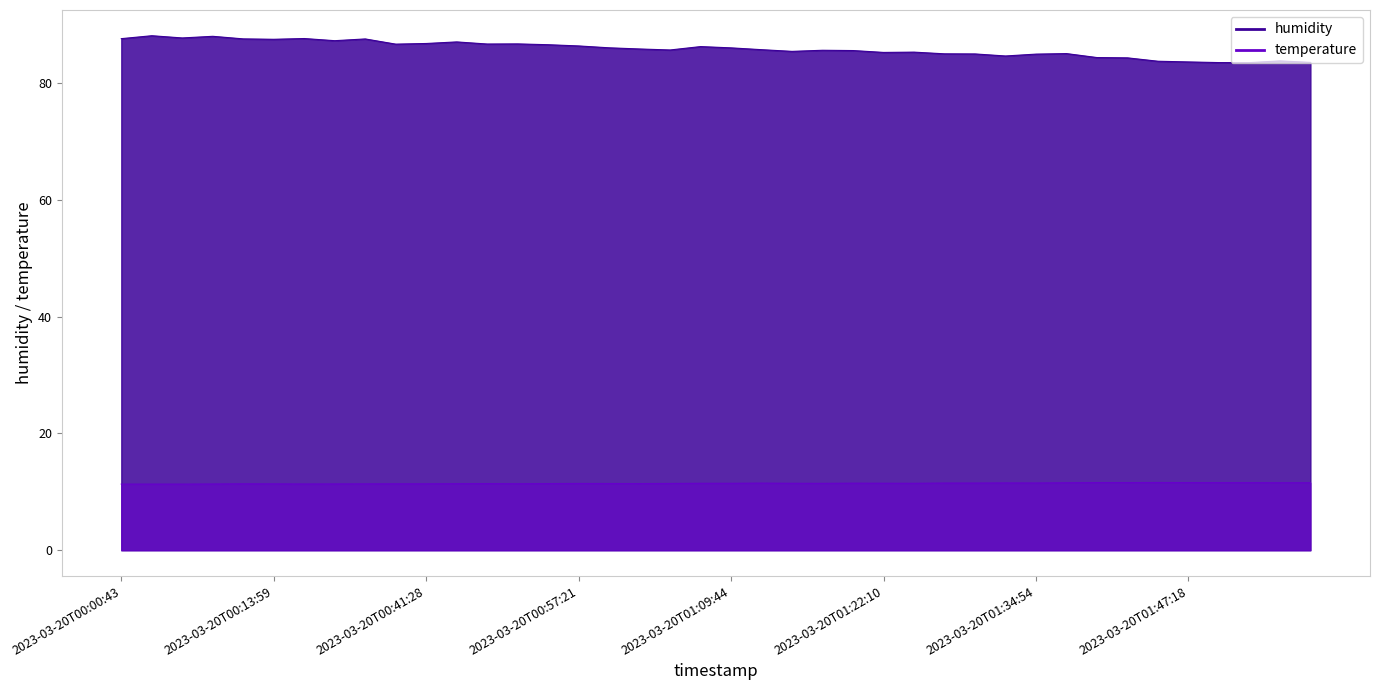

What is the value of the humidity point at the 26th from the left?

85.3